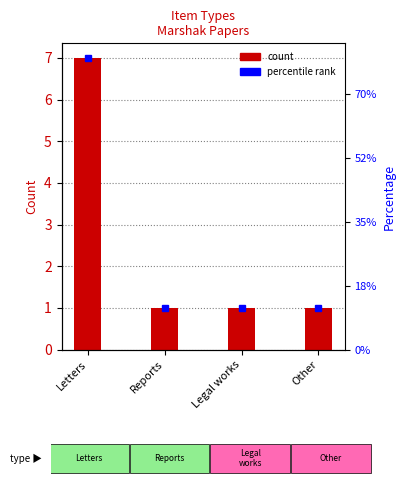

Count the values in the range 1 to 7.

4